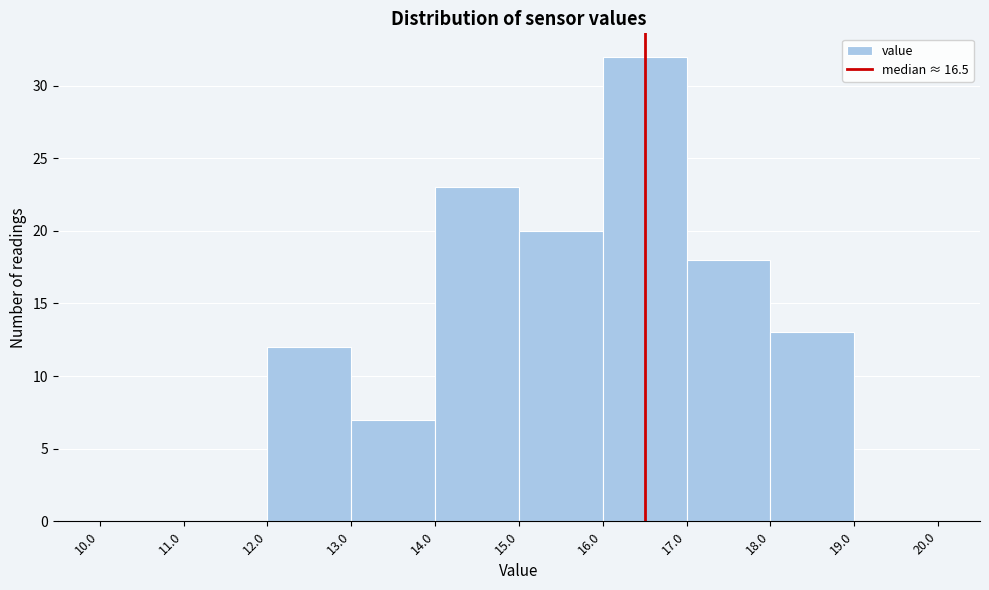

Reading left to right, list every bar in this chart as the range it spans on the x-axis followed by its height. The values are not printed on the chart, so give them approximately, as read against the axis.

10.0 to 11.0: 0
11.0 to 12.0: 0
12.0 to 13.0: 12
13.0 to 14.0: 7
14.0 to 15.0: 23
15.0 to 16.0: 20
16.0 to 17.0: 32
17.0 to 18.0: 18
18.0 to 19.0: 13
19.0 to 20.0: 0